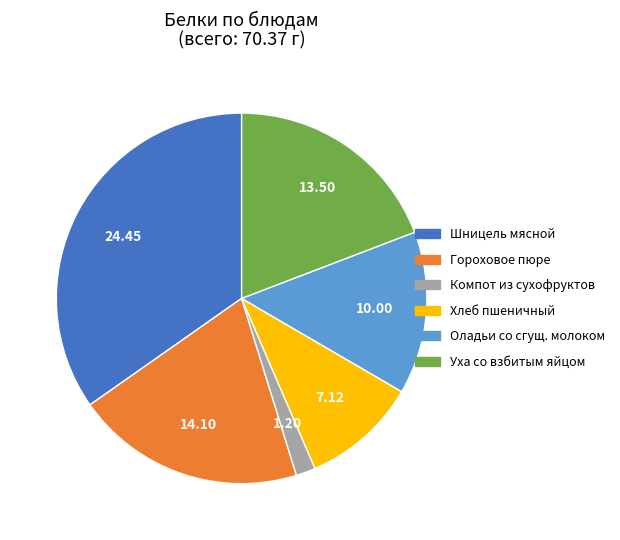

Is there a majority slice in this chart?

No